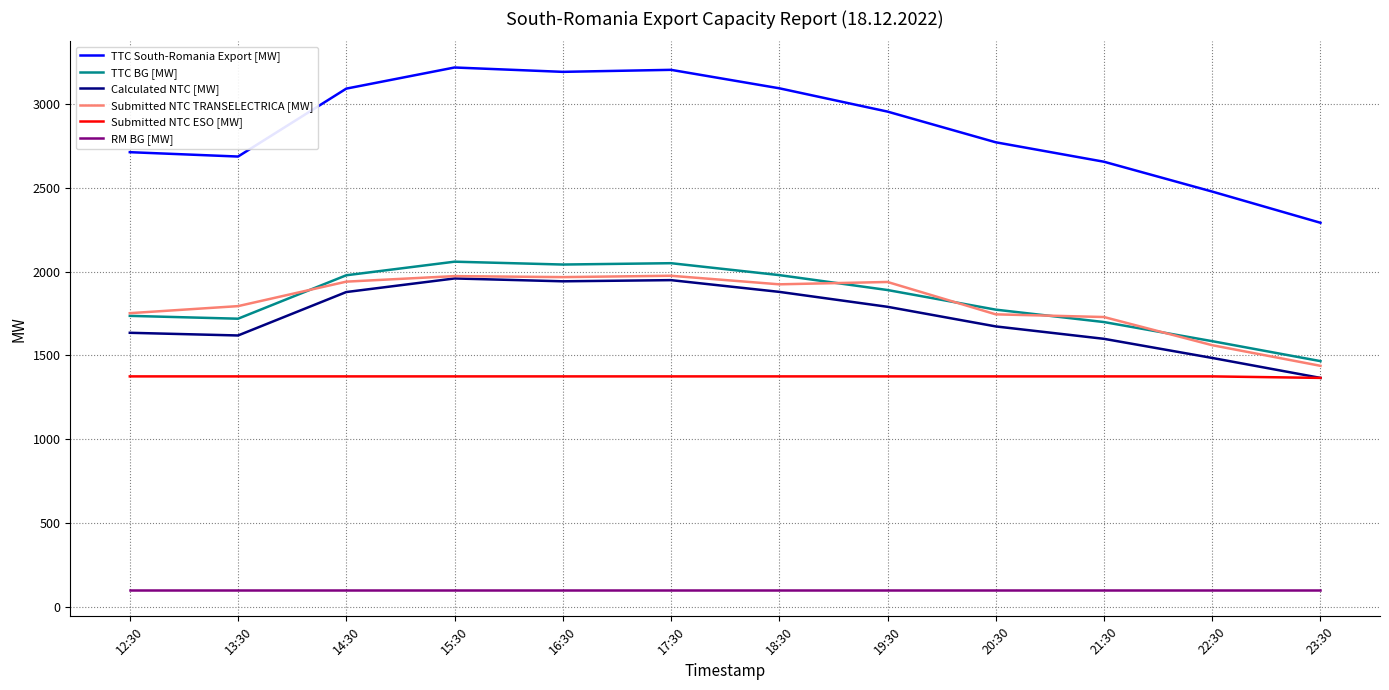

At how many categories does at least one series exceed 2238?

12